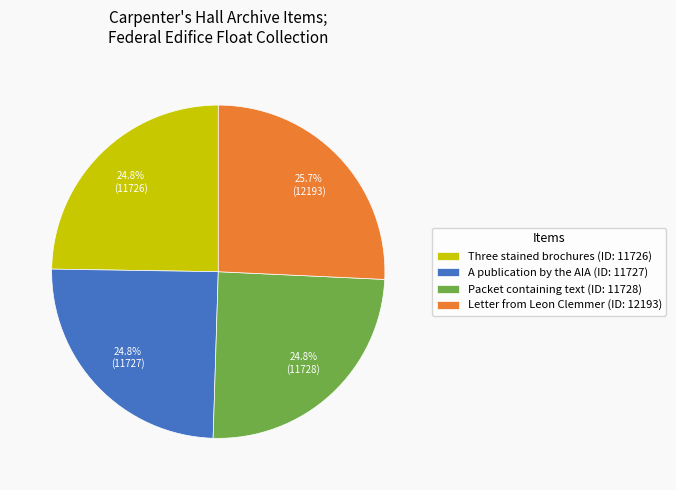

Between Packet containing text (ID: 11728) and Letter from Leon Clemmer (ID: 12193), which is larger?

Letter from Leon Clemmer (ID: 12193)